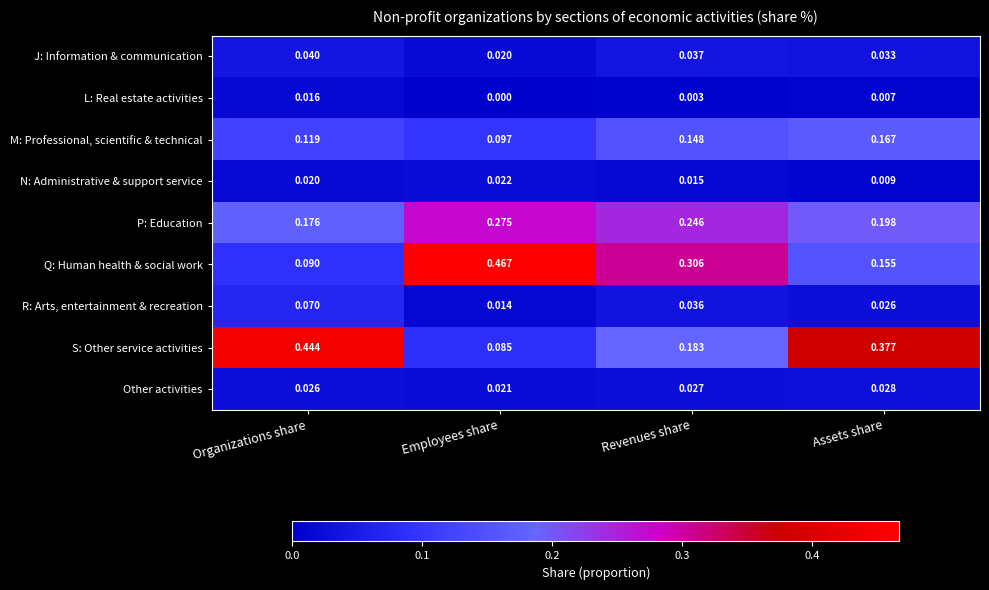

At which label is J: Information & communication closest to 0?

Employees share